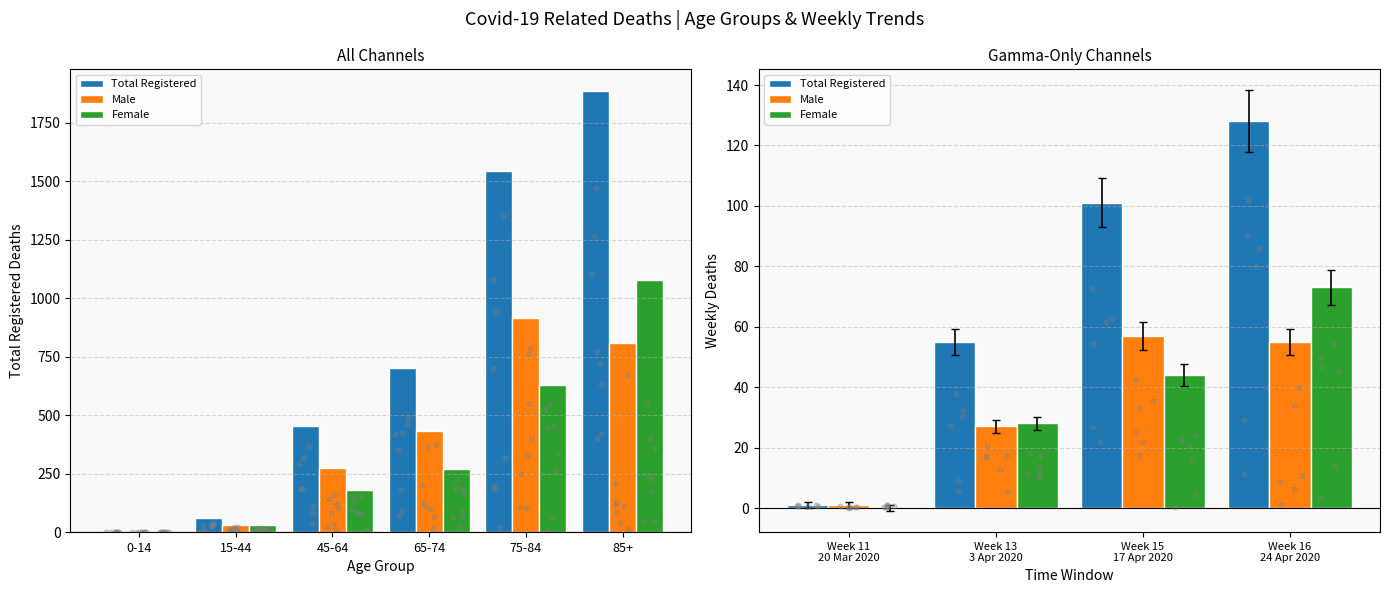

What are all the series names shown in the legend?

Total Registered, Male, Female